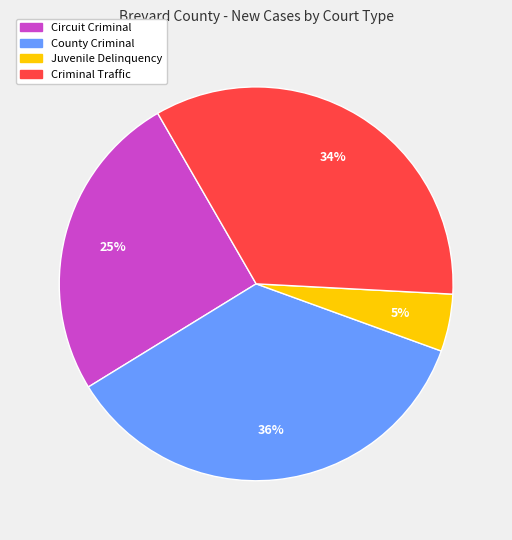

To the nearest percent, what is the average slice percentage?

25%